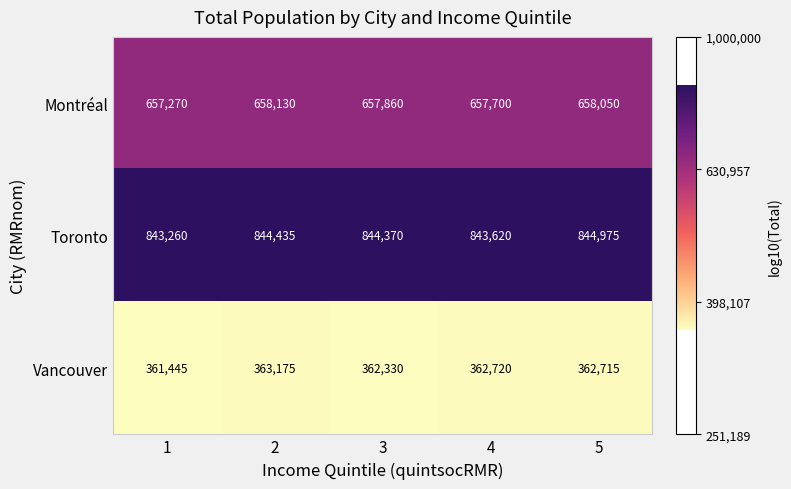

Rank the series by their average value, from lowest to highest.

Vancouver, Montréal, Toronto